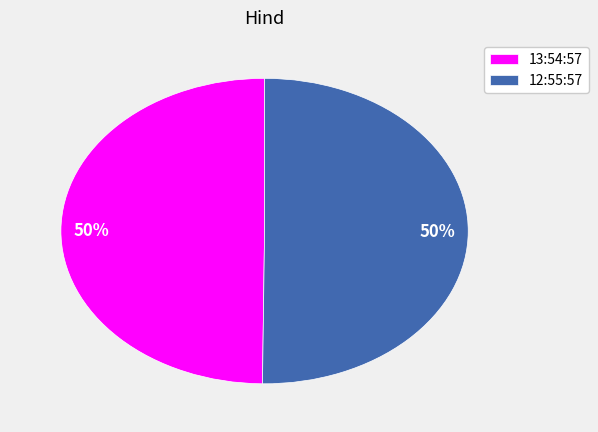

Approximately how many times larger is the value at 12:55:57 compared to 13:54:57?

1.0